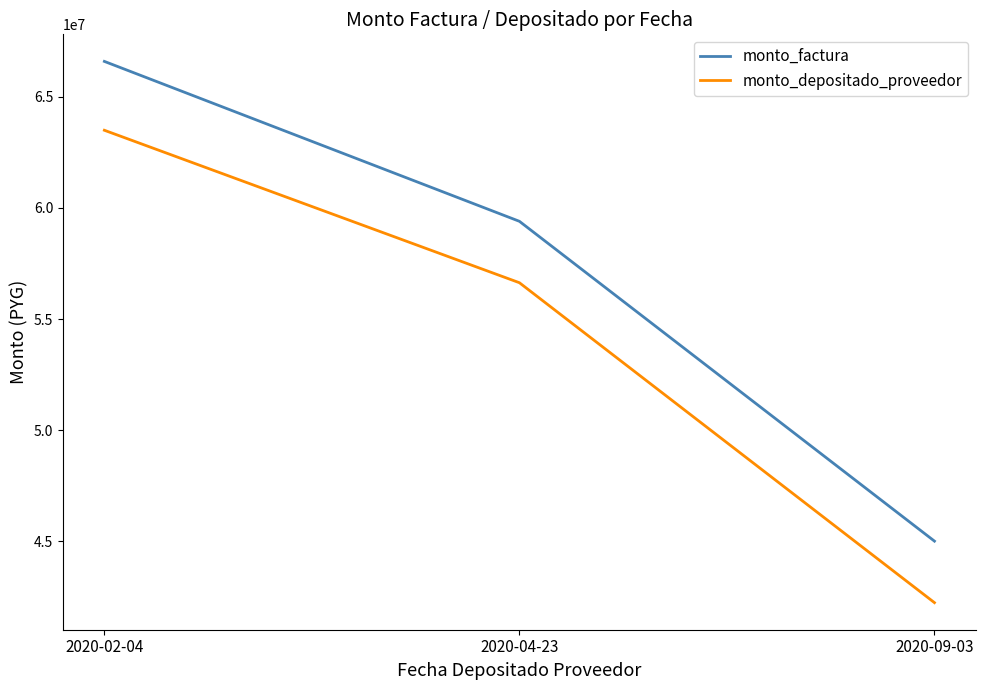

Reading left to right, what are all the values shown in this chart?

monto_factura: 2020-02-04=66600000	2020-04-23=59400000	2020-09-03=45000000
monto_depositado_proveedor: 2020-02-04=63499611	2020-04-23=56634789	2020-09-03=42230143